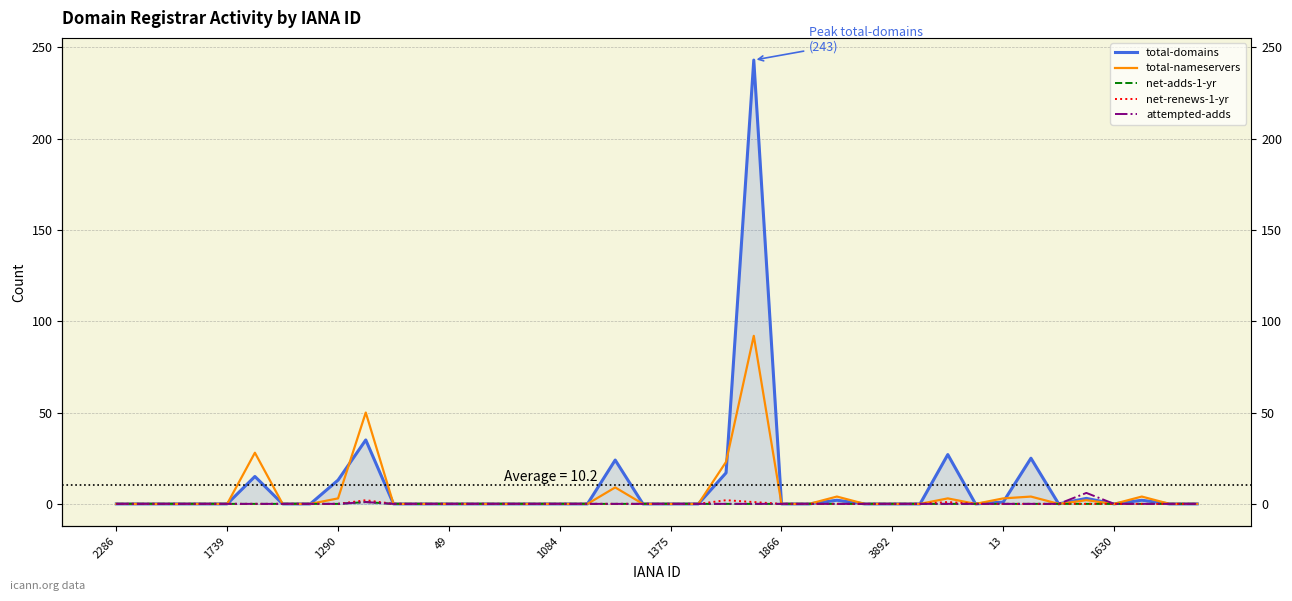

True or false: attempted-adds and total-nameservers cross at least once.

False